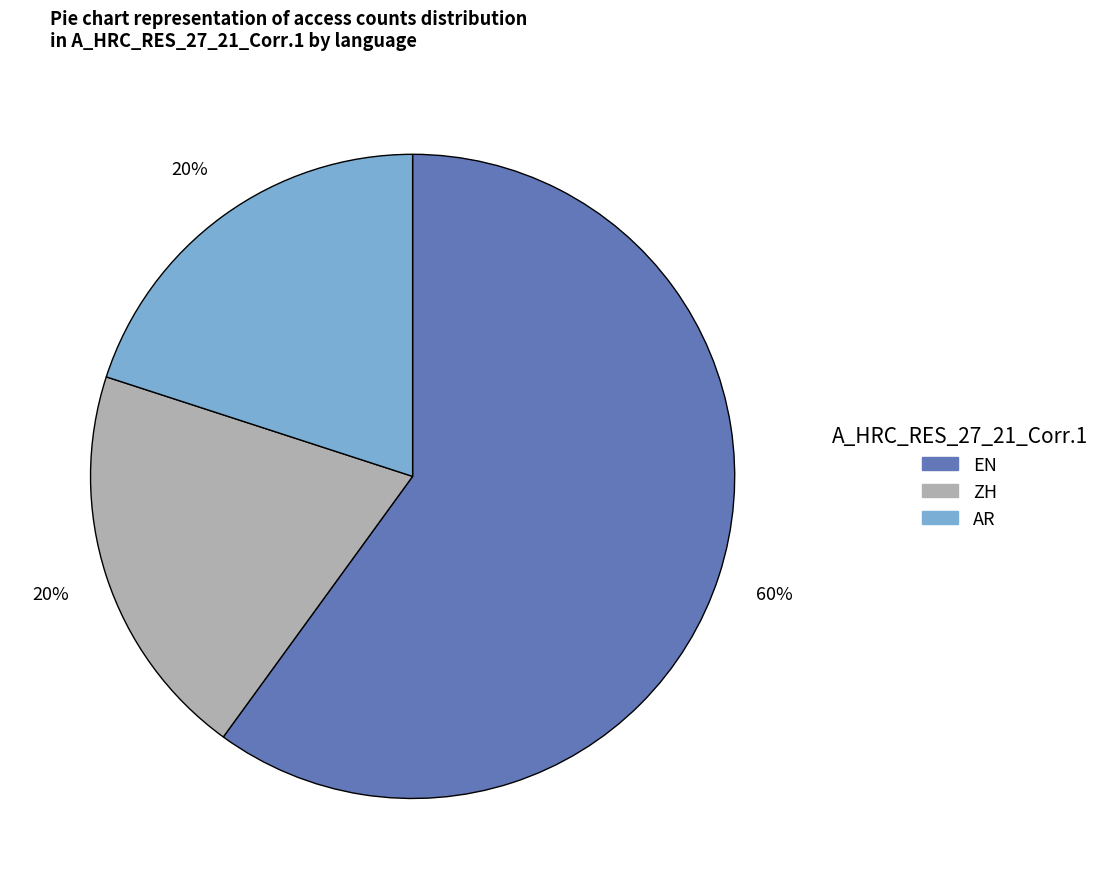

To the nearest percent, what is the difference between the largest and smallest slice percentages?

40%